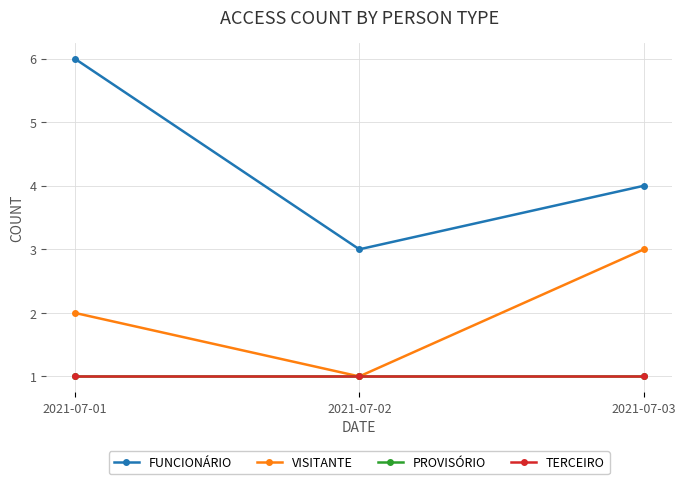

What is the average value of the VISITANTE series?

2